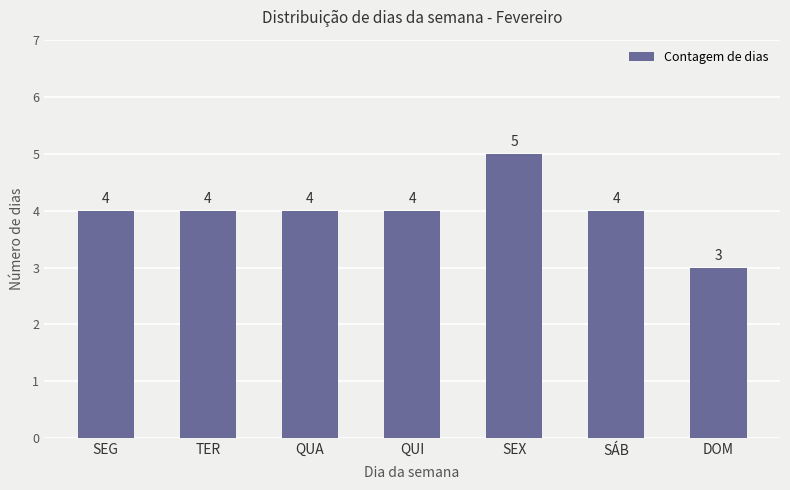

What is the smallest value displayed?

3